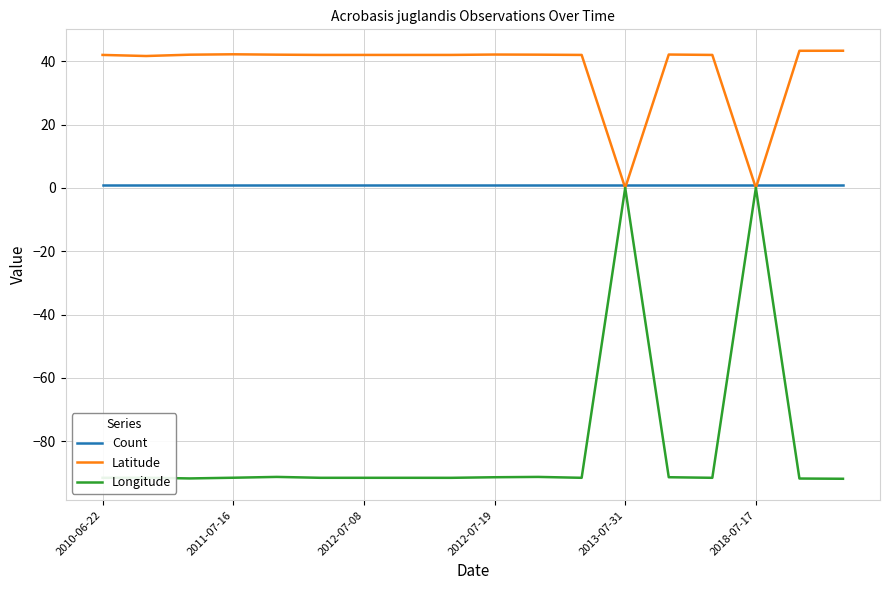

What is the greatest value displayed?

43.3